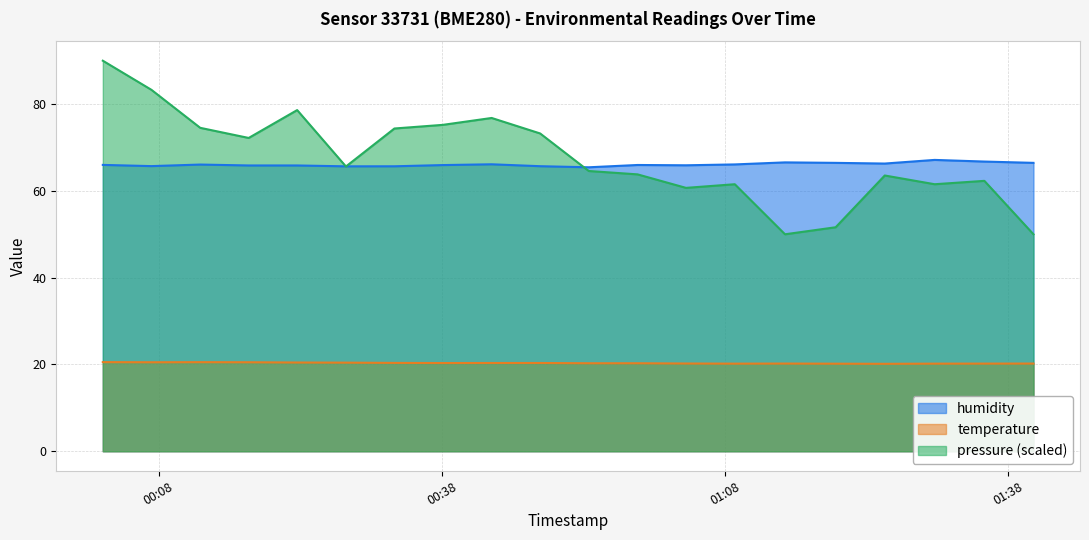

At which category does temperature reach its first local peak?

2023-07-29T00:12:25